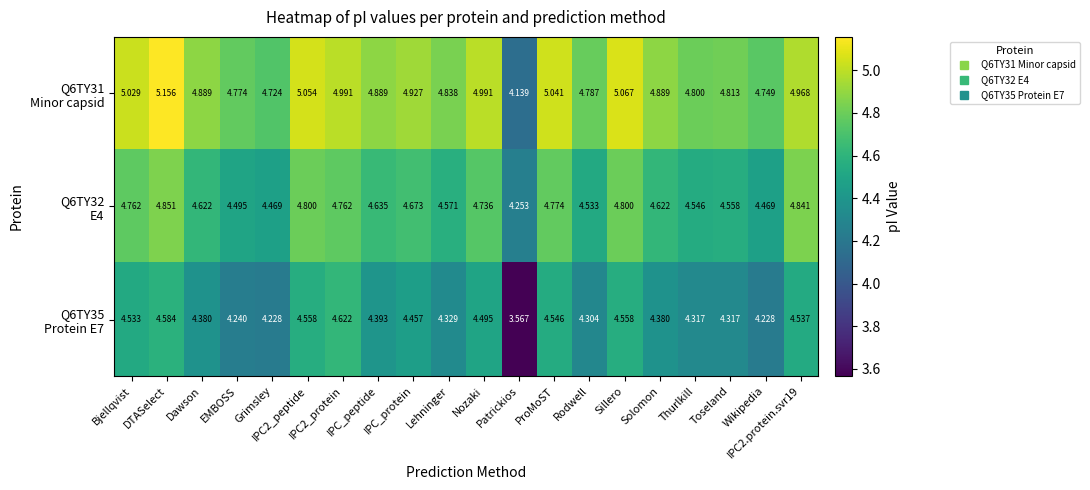

Which has a higher value, Sillero or Nozaki?

Sillero